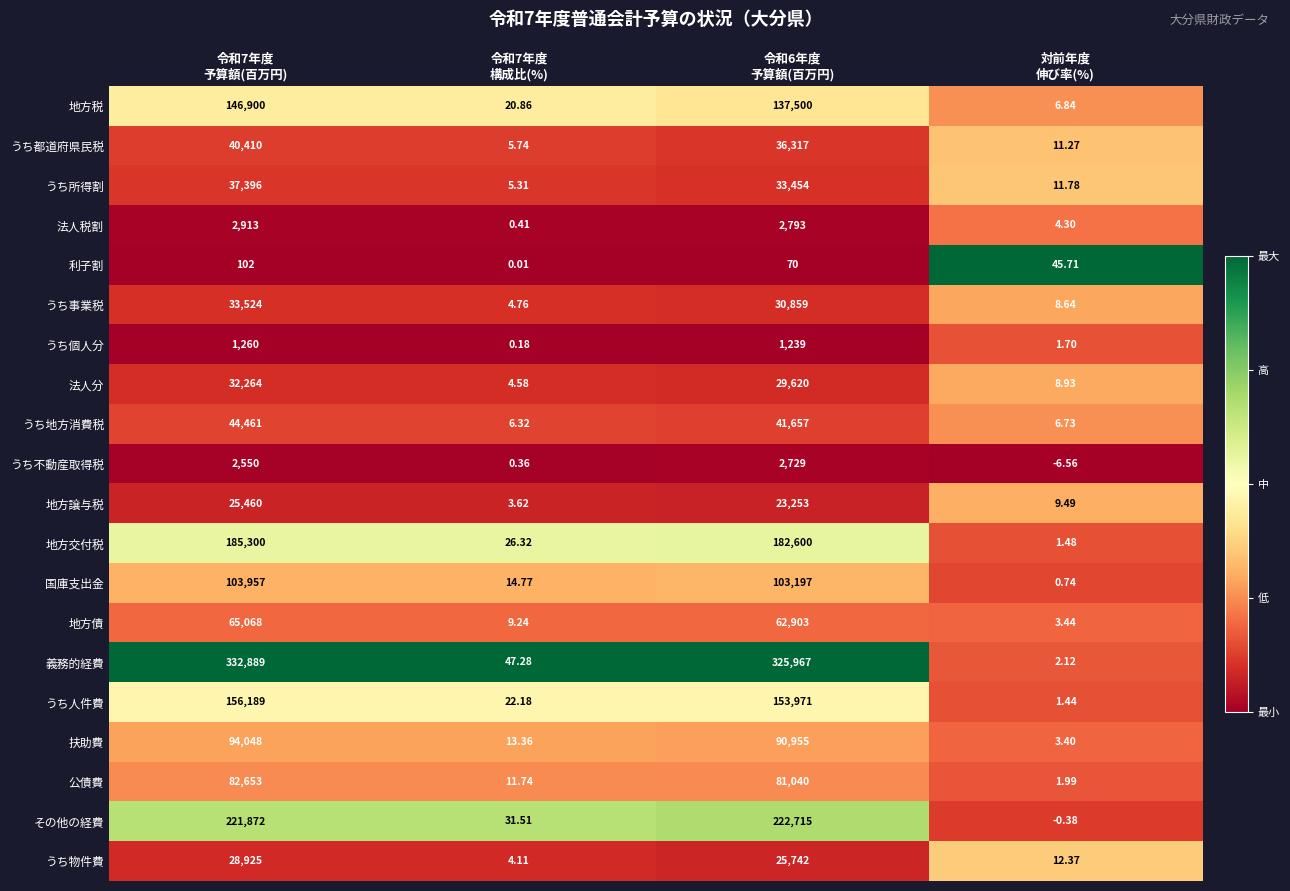

What is the total value across all series at 令和7年度
構成比(%)?

232.7